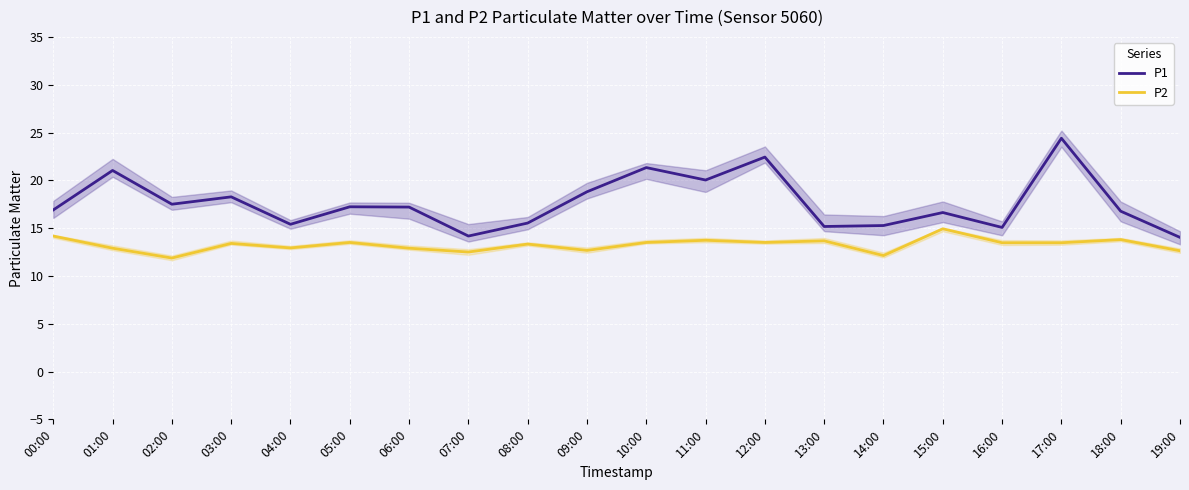

Which category has the lowest value across all series?

02:00